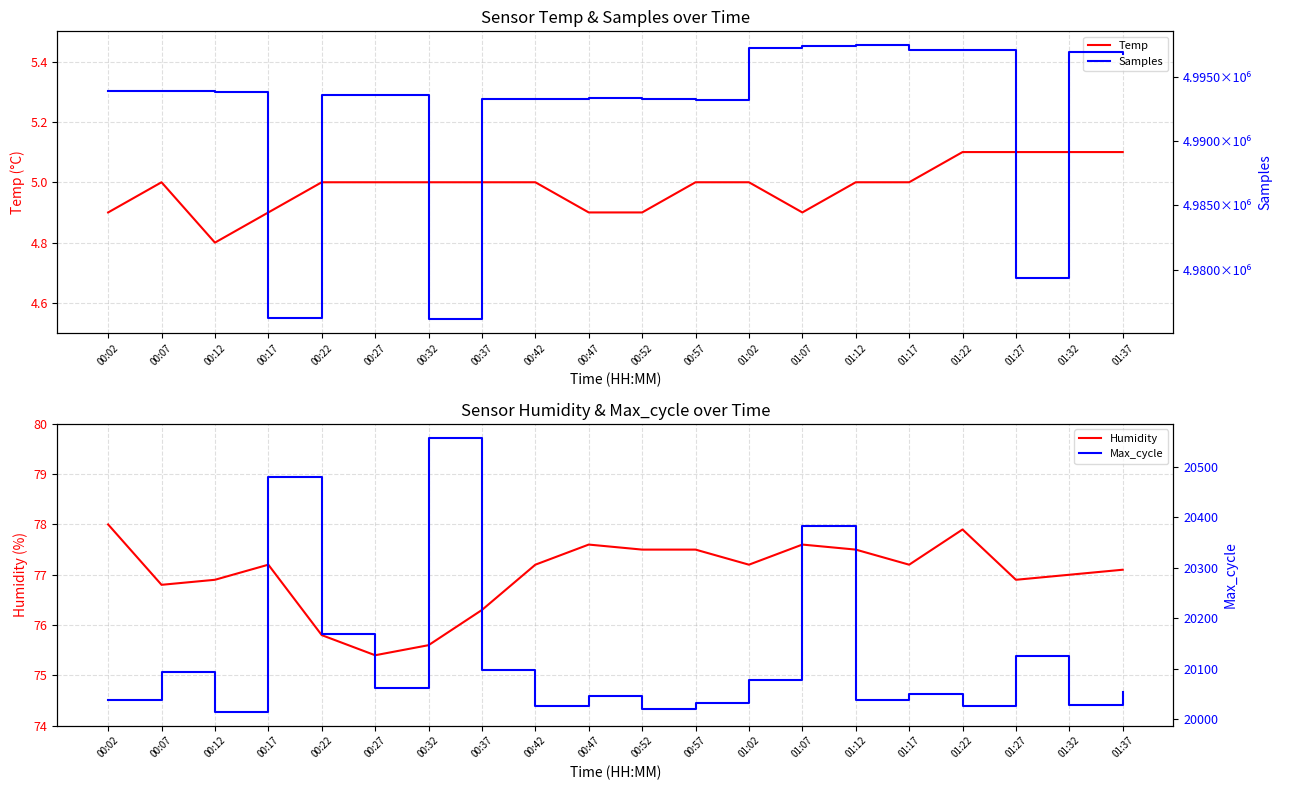

At how many categories does at least one series exceed 4885946?

20